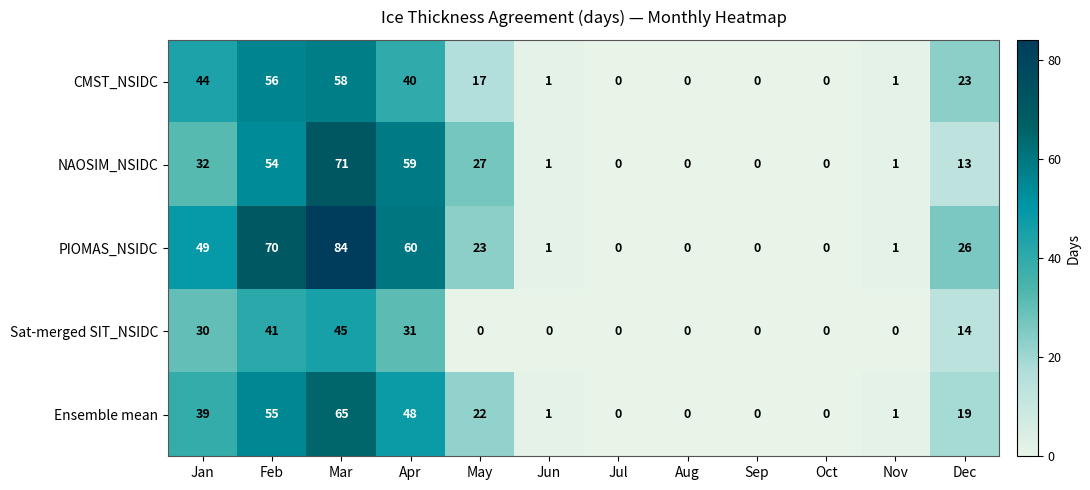

At how many categories does at least one series exceed 78?

1